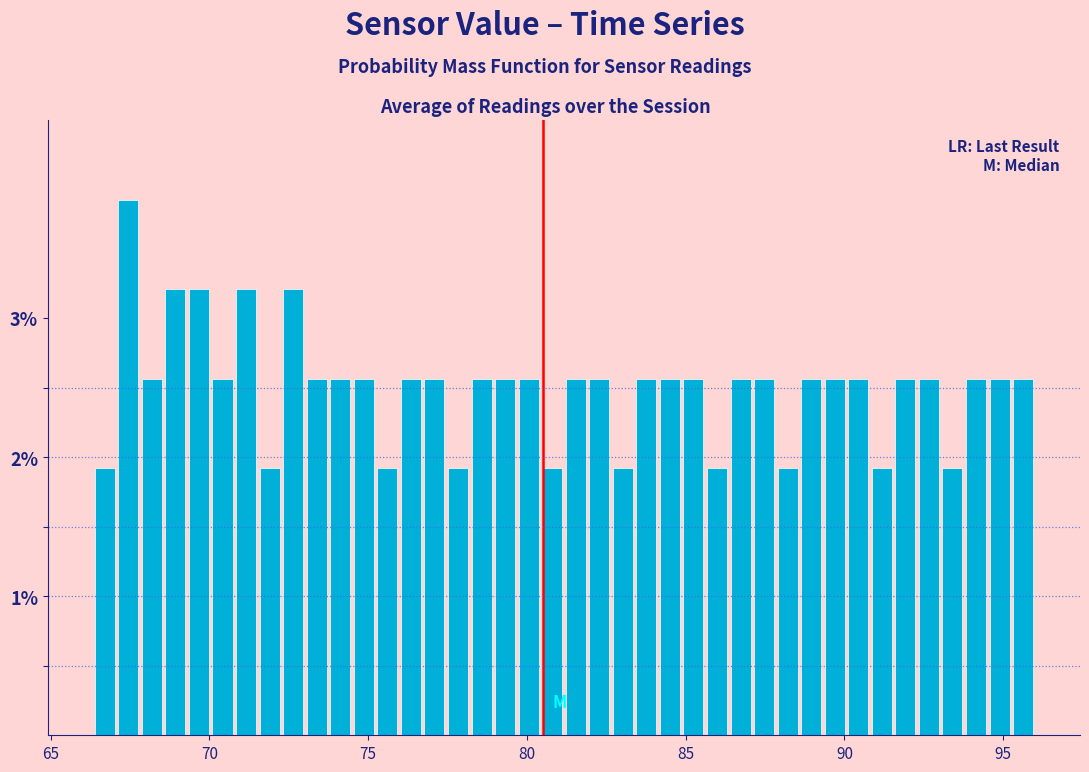

Around what value on the x-axis is the tallest bar? Give the approximate position of its centre, as read against the axis.

67.5